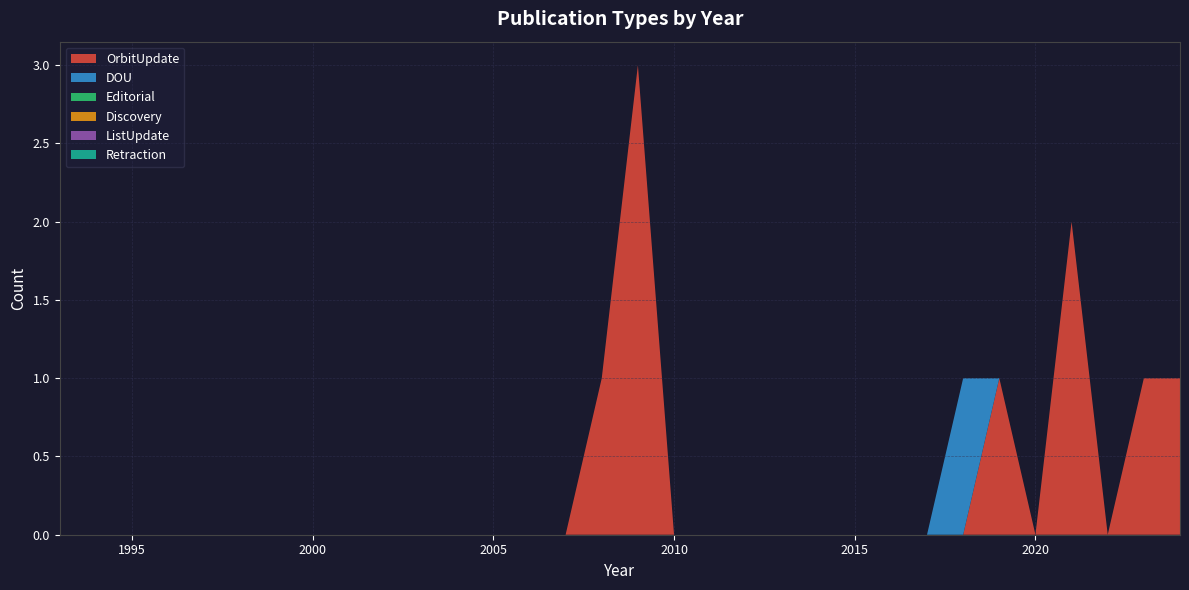

Reading right to left, extract all data points from this chart.

OrbitUpdate: 1	1	0	2	0	1	0	0	0	0	0	0	0	0	0	3	1	0	0	0	0	0	0	0	0	0	0	0	0	0	0	0
DOU: 0	0	0	0	0	0	1	0	0	0	0	0	0	0	0	0	0	0	0	0	0	0	0	0	0	0	0	0	0	0	0	0
Editorial: 0	0	0	0	0	0	0	0	0	0	0	0	0	0	0	0	0	0	0	0	0	0	0	0	0	0	0	0	0	0	0	0
Discovery: 0	0	0	0	0	0	0	0	0	0	0	0	0	0	0	0	0	0	0	0	0	0	0	0	0	0	0	0	0	0	0	0
ListUpdate: 0	0	0	0	0	0	0	0	0	0	0	0	0	0	0	0	0	0	0	0	0	0	0	0	0	0	0	0	0	0	0	0
Retraction: 0	0	0	0	0	0	0	0	0	0	0	0	0	0	0	0	0	0	0	0	0	0	0	0	0	0	0	0	0	0	0	0